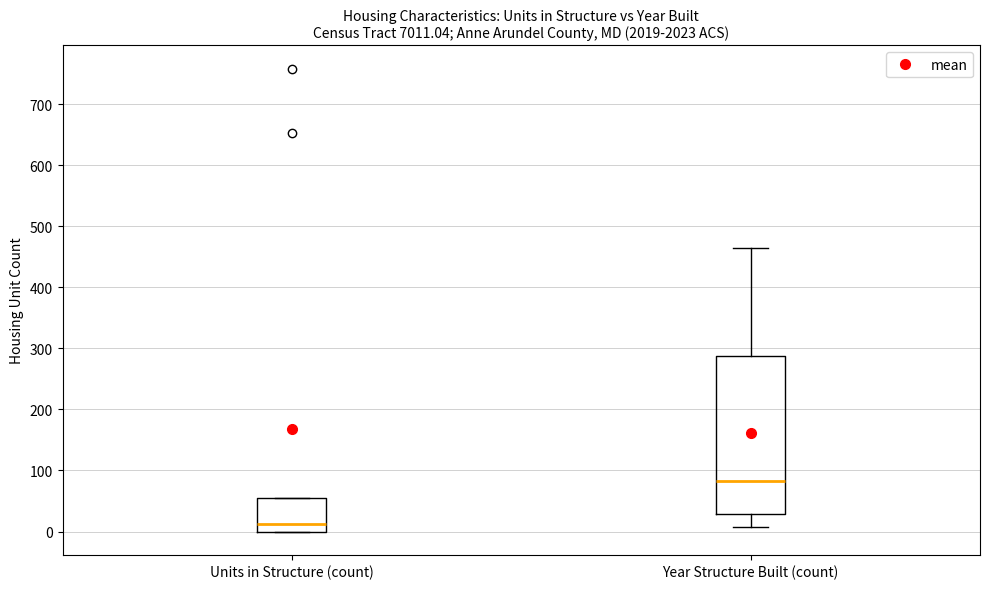

Which box has the lowest median line?

Units in Structure (count)